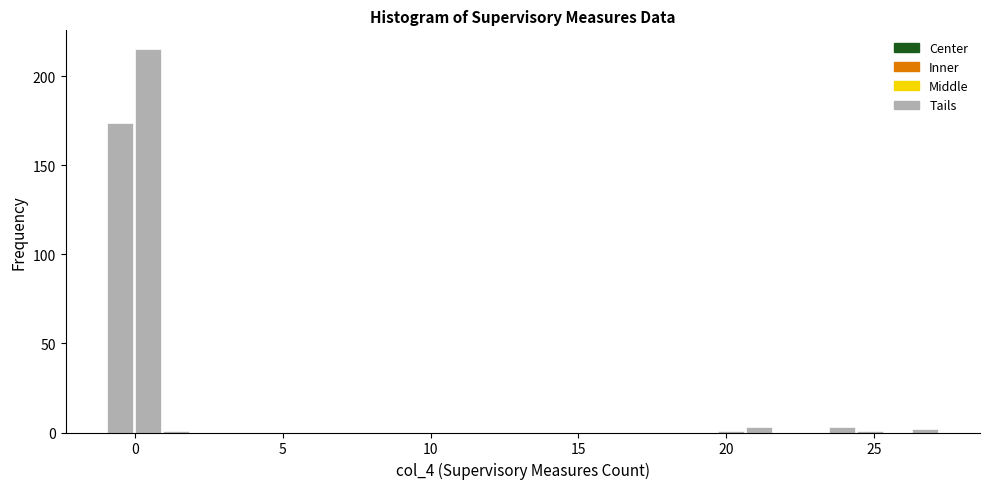

Read against the x-axis, roughly where is the centre of the tallest bar?

0.5